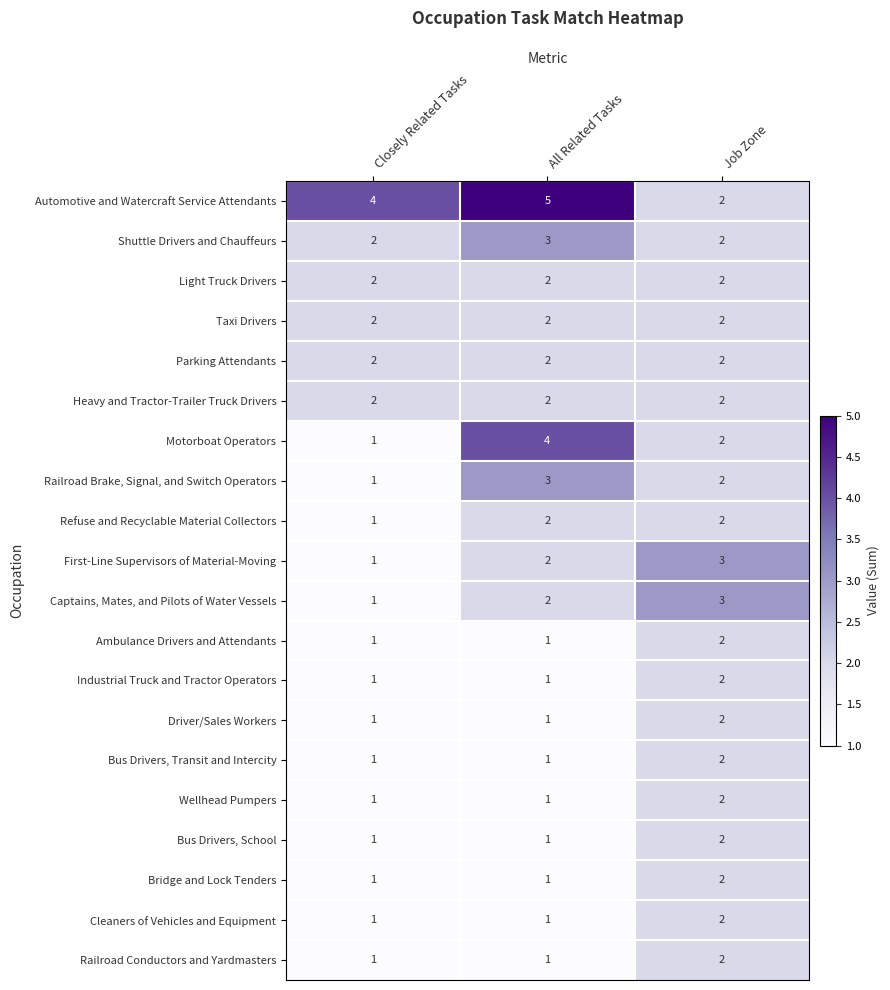

What is the sum of all Ambulance Drivers and Attendants values?

4